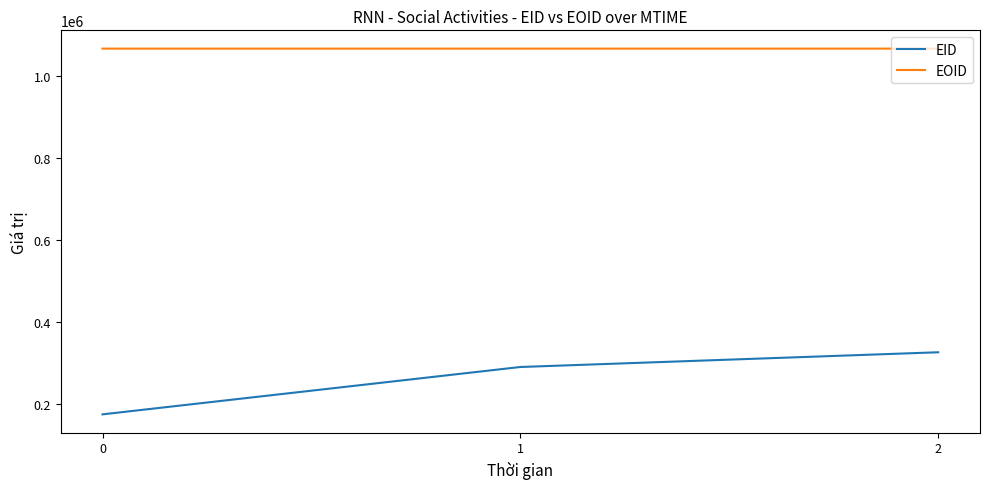

What is the average value of the EOID series?

1066819